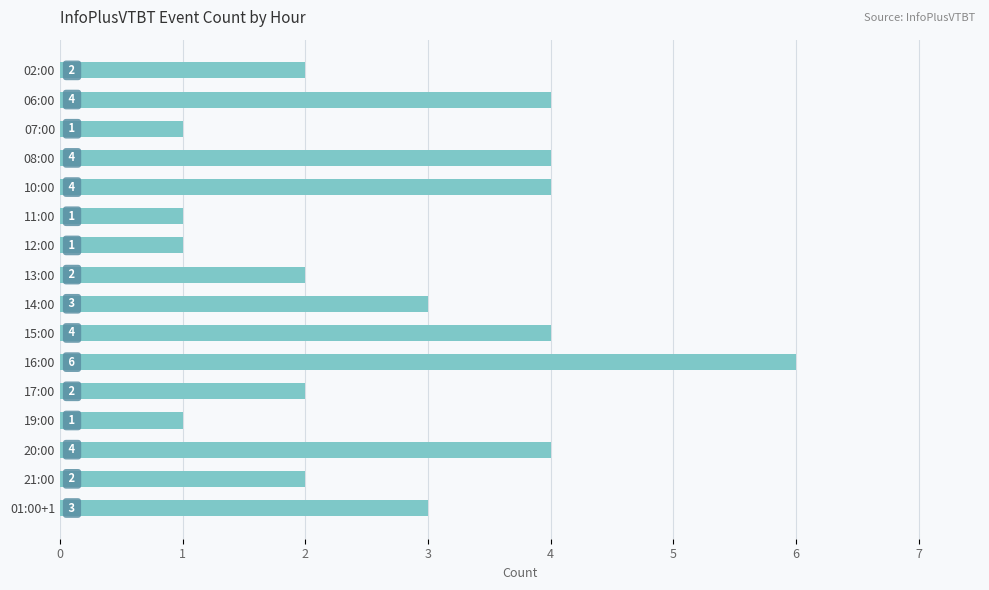

The chart shows a value of 0 at 17:00. True or false?

False